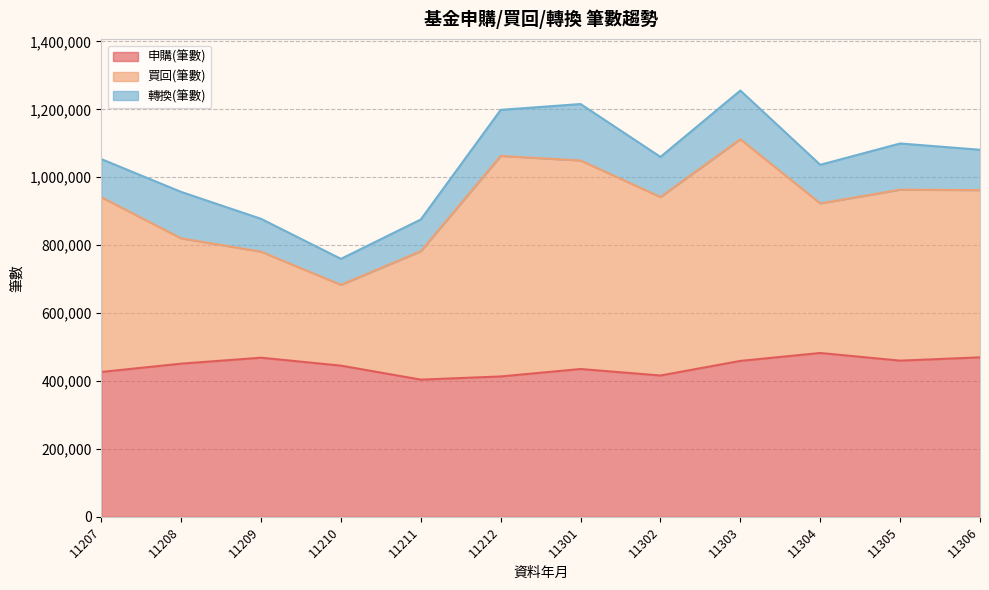

What is the value of the 申購(筆數) point at the 4th from the left?

445143